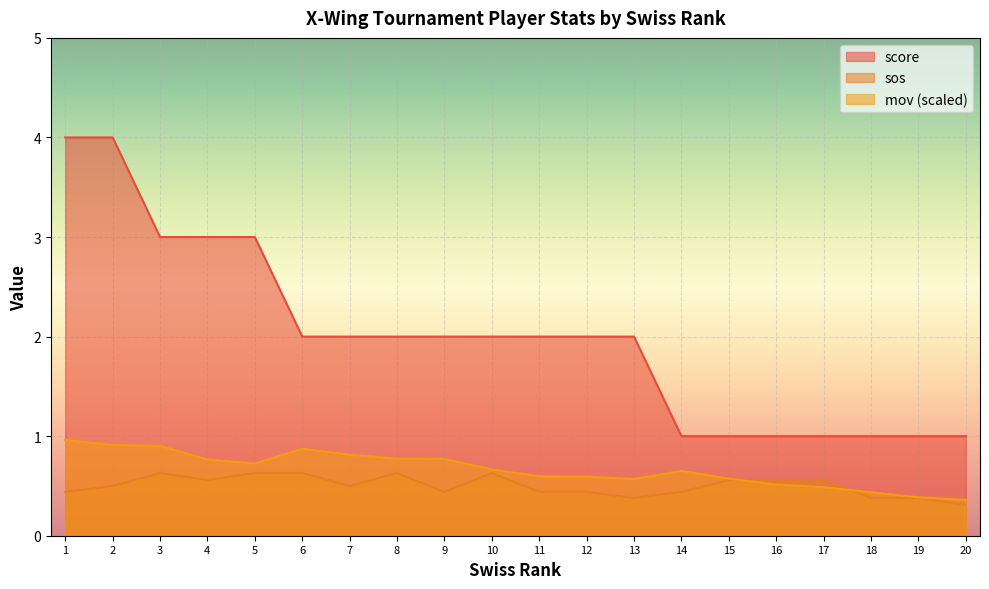

Rank the series by their maximum value, from lowest to highest.

sos, mov (scaled), score